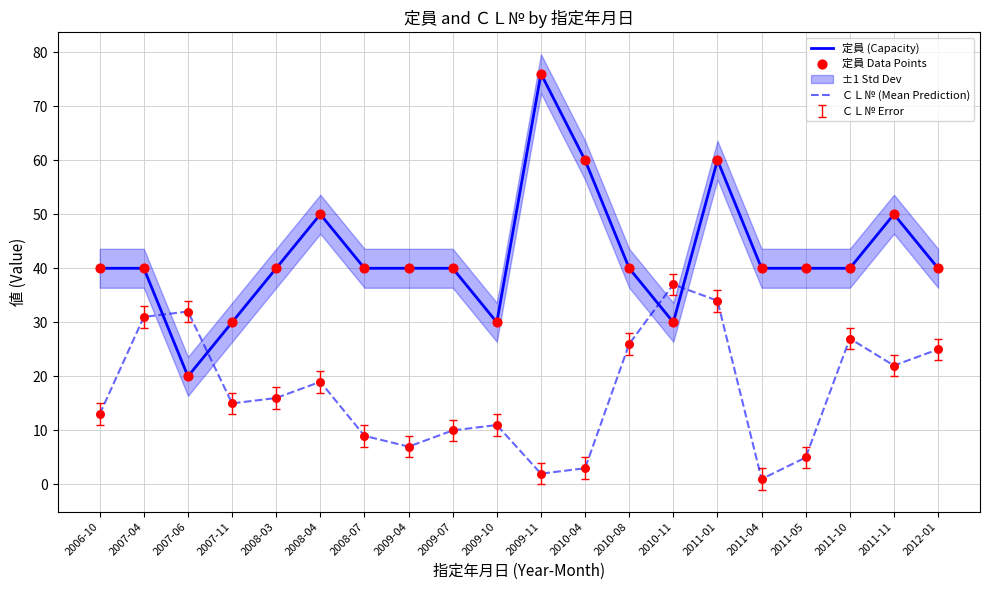

Which series reaches the maximum Y coordinate?

定員 (Capacity)